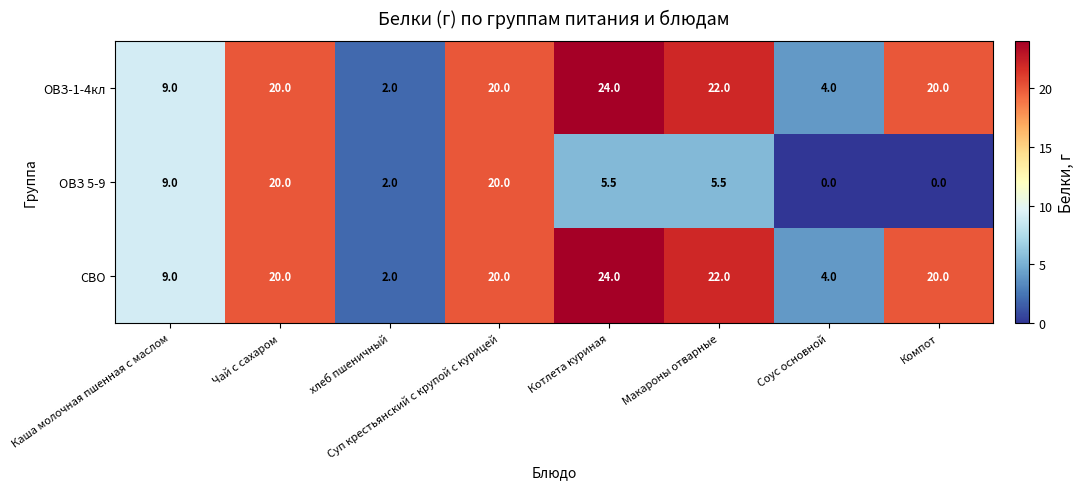

What is the total value across all series at хлеб пшеничный?

6.0